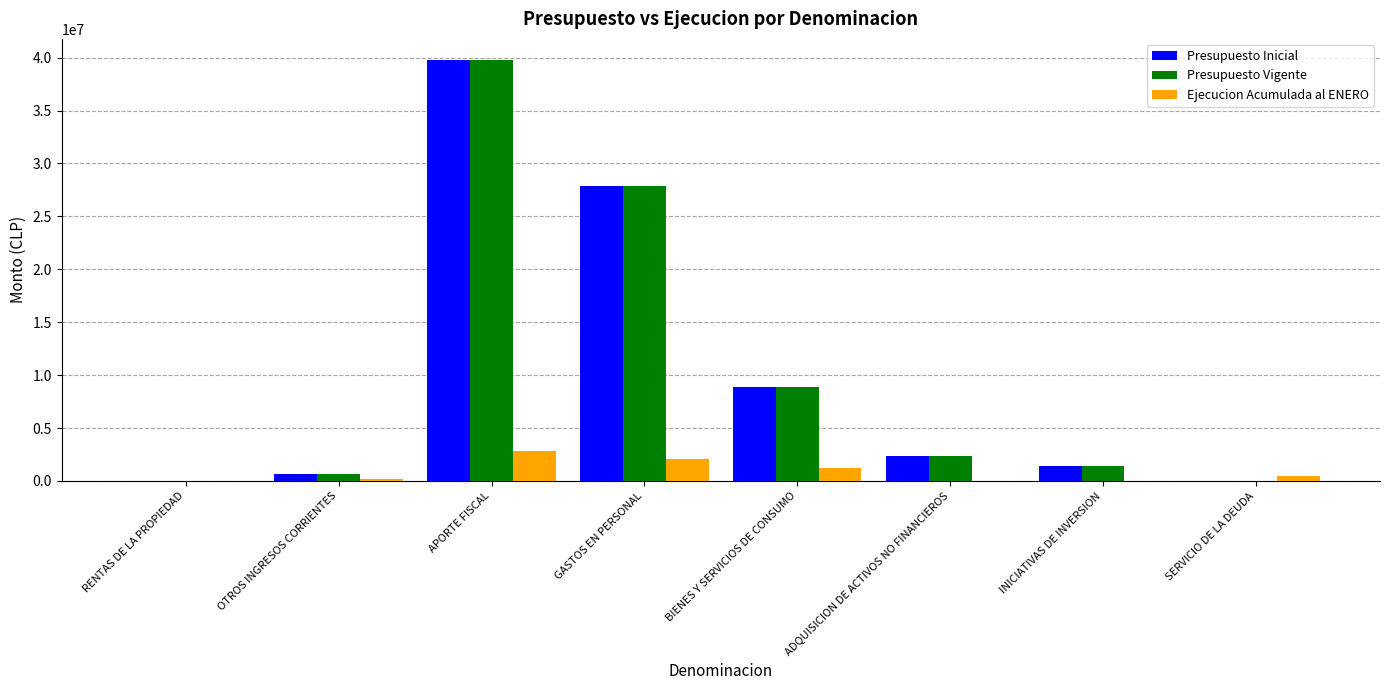

What are all the series names shown in the legend?

Presupuesto Inicial, Presupuesto Vigente, Ejecucion Acumulada al ENERO